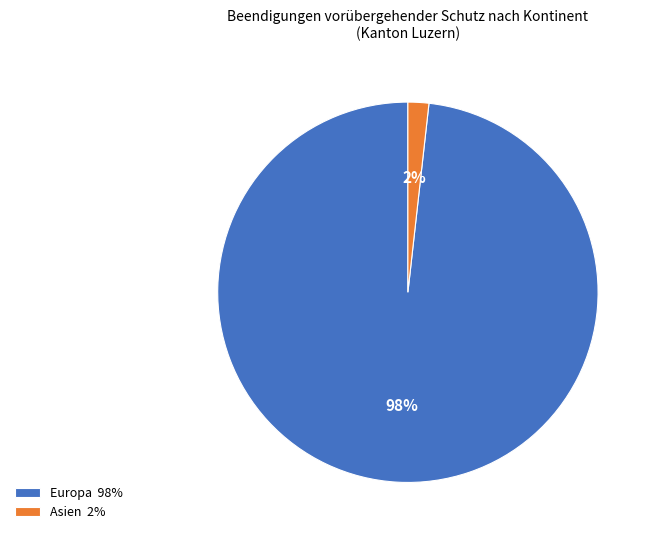

What is the smallest slice in the pie chart?

Asien 2%